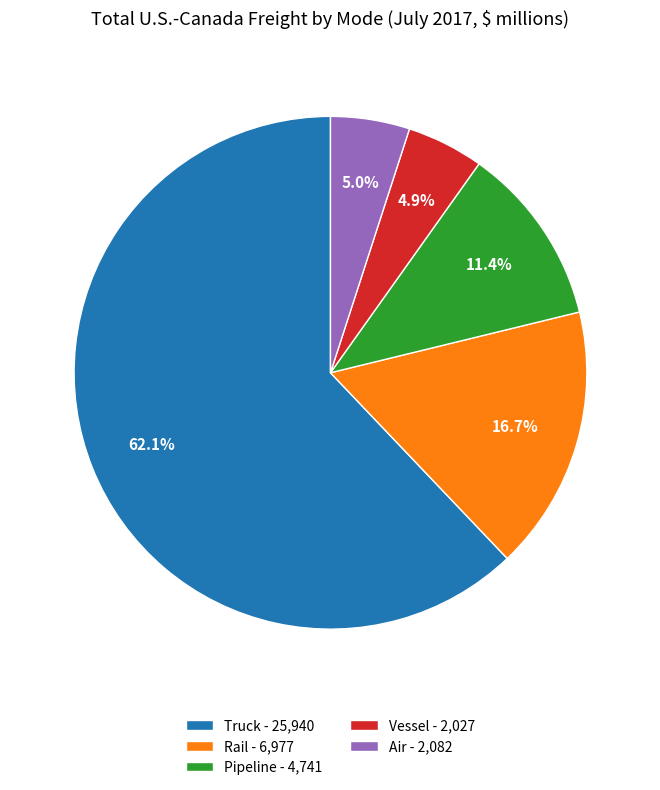

Does Truck represent more than half of the total?

Yes